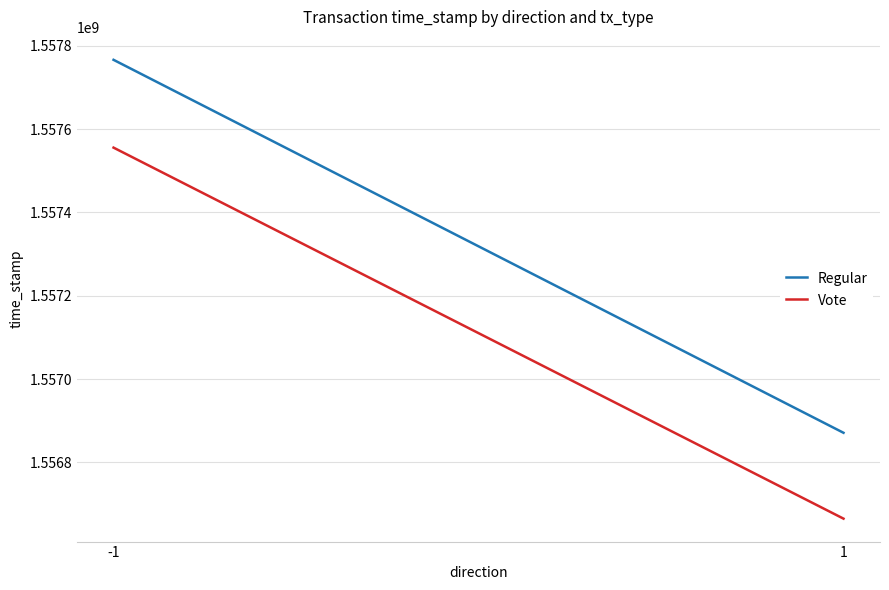

At which label does Regular reach its minimum?

1